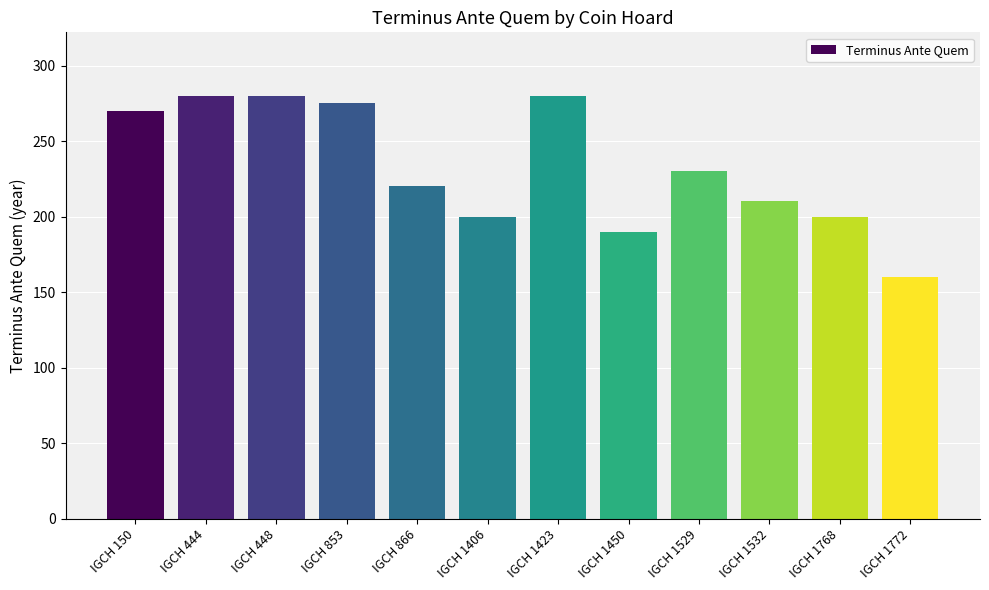

What is the sum of the values at IGCH 1529 and IGCH 1768?

430